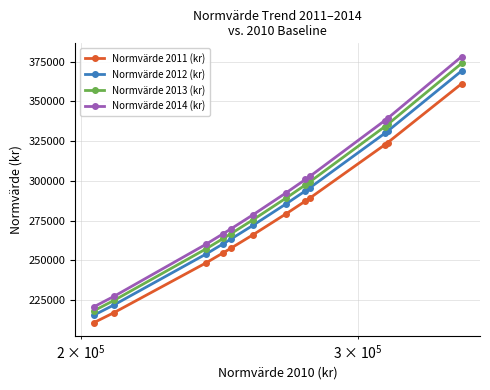

Which series has the largest range (max minus min)?

Normvärde 2014 (kr)